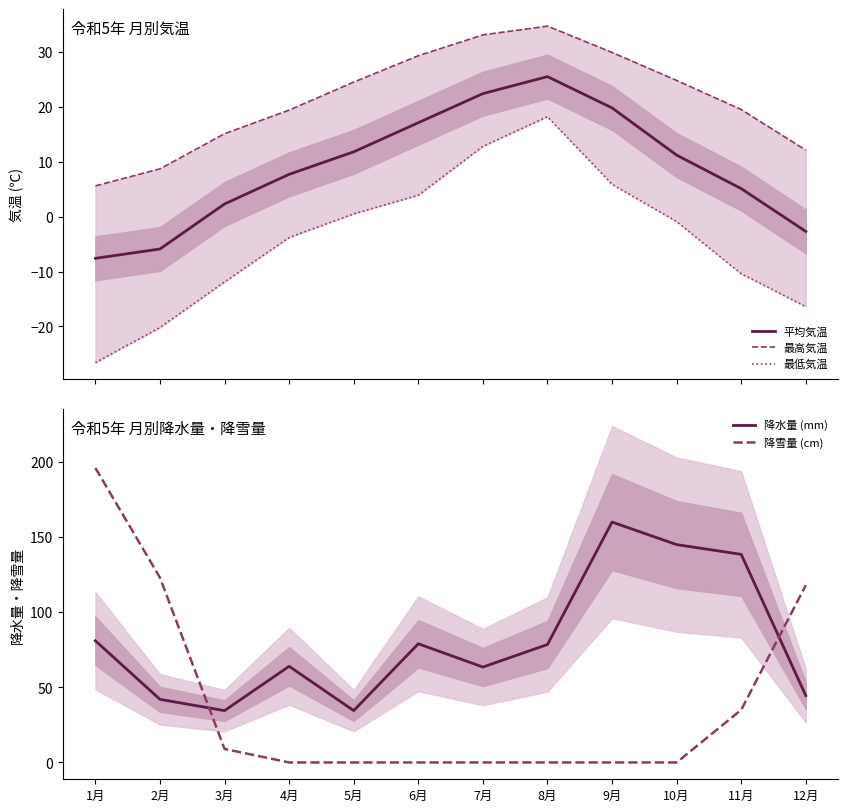

Which series has the widest spread of values?

降雪量 (cm)